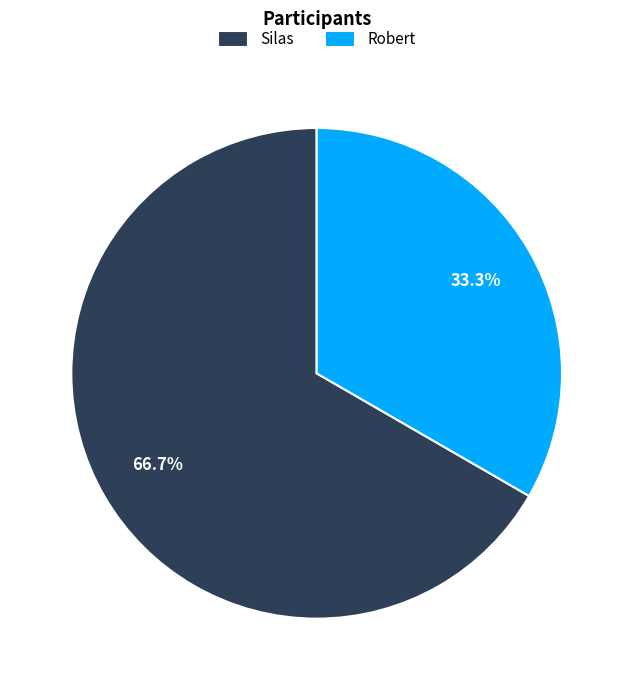

The Silas slice represents 67% of the pie. True or false?

True